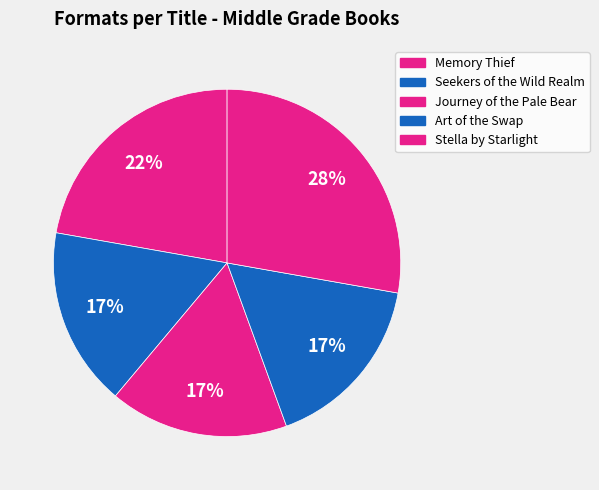

Count the number of slices in the pie.

5